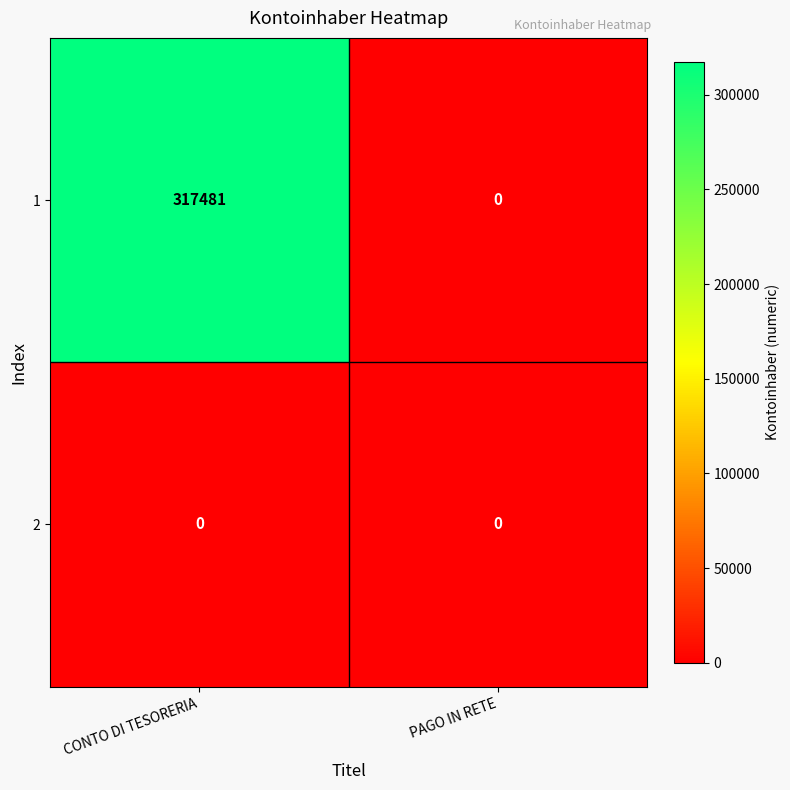

Reading right to left, what are all the values shown in this chart?

1: 0	317481
2: 0	0